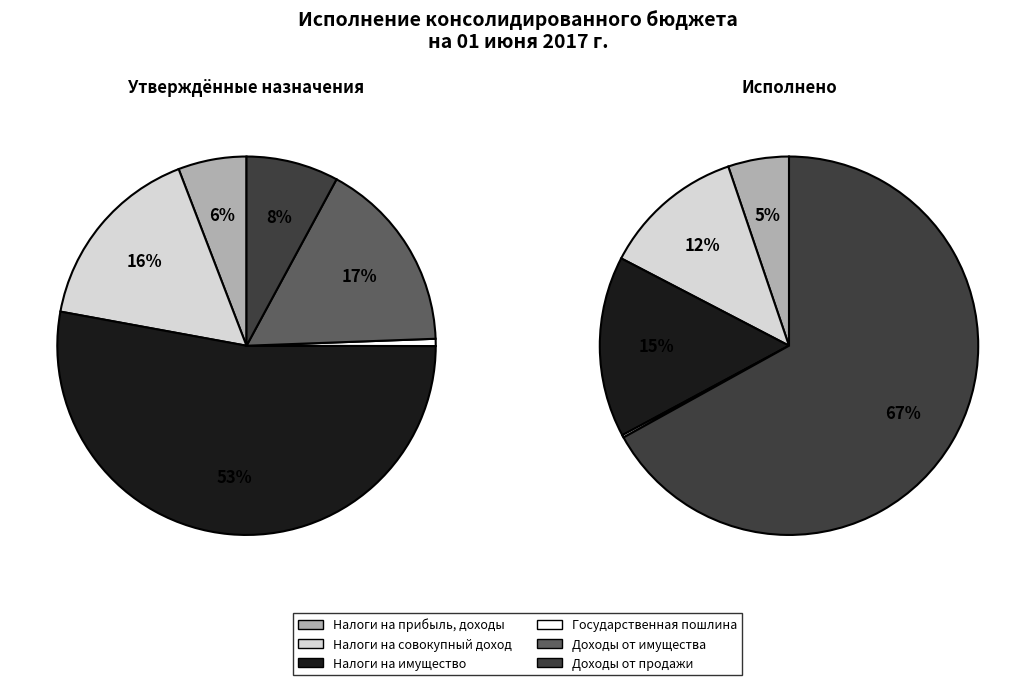

To the nearest percent, what is the difference between the Налоги на имущество and Доходы от имущества slice percentages?

15%